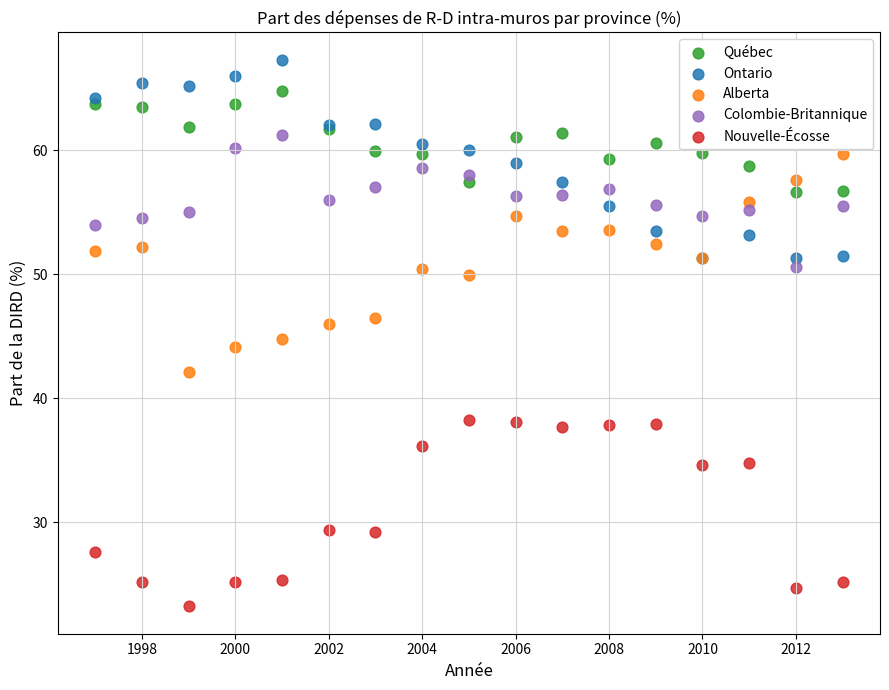

Which series contains the highest Y value?

Ontario